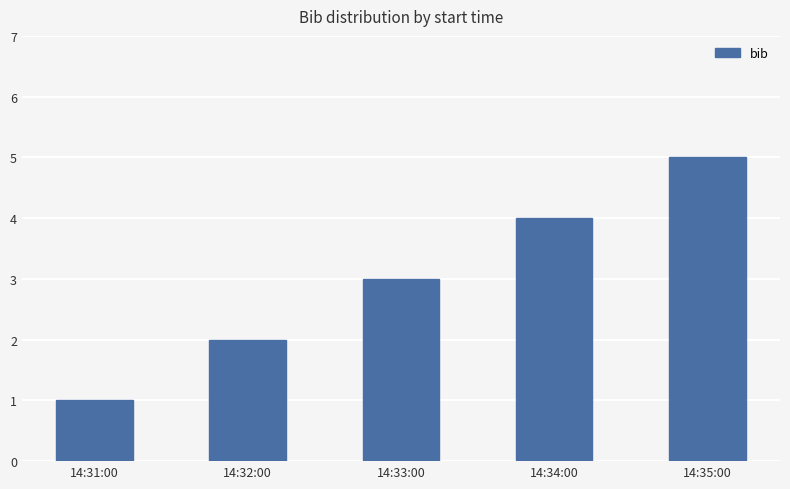

Which has a higher value, 14:33:00 or 14:35:00?

14:35:00